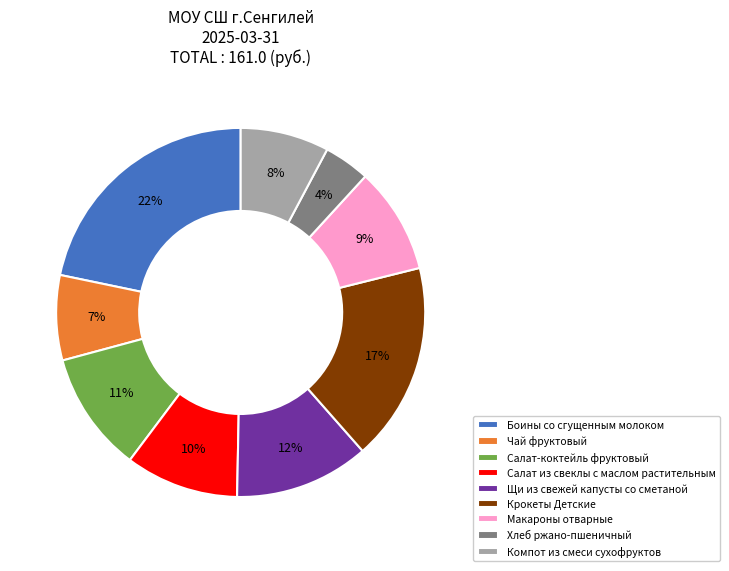

Is there a majority slice in this chart?

No